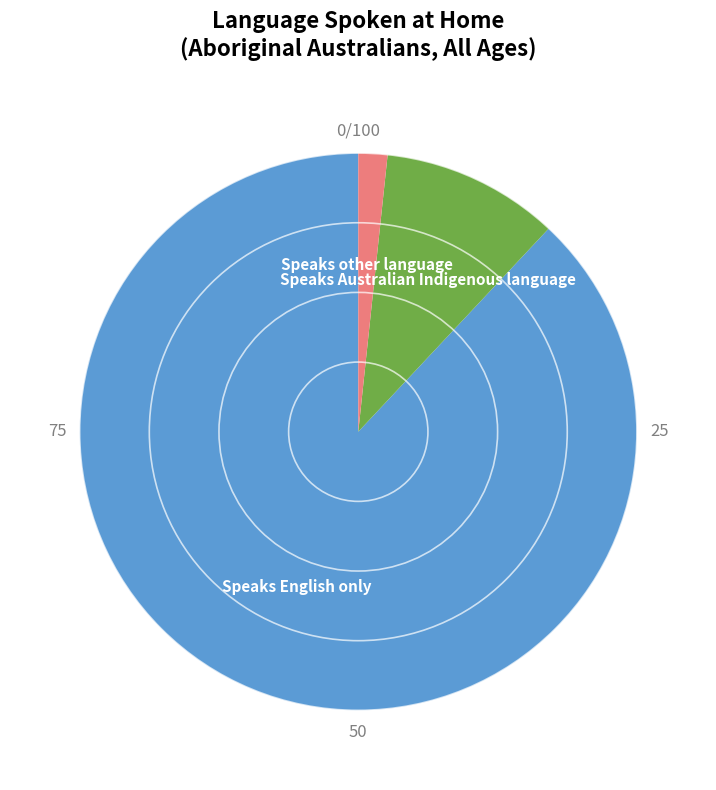

Which has a higher value, Speaks Australian Indigenous language or Speaks English only?

Speaks English only